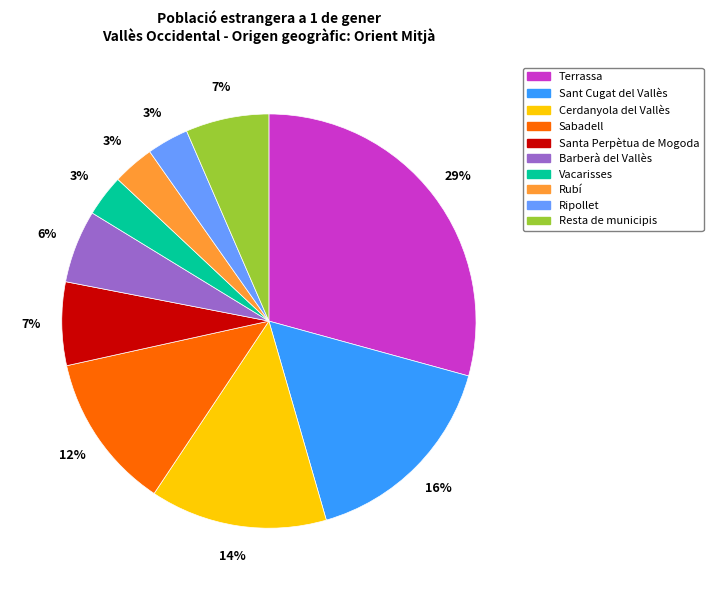

Is it true that Vacarisses is 3% of the pie?

True